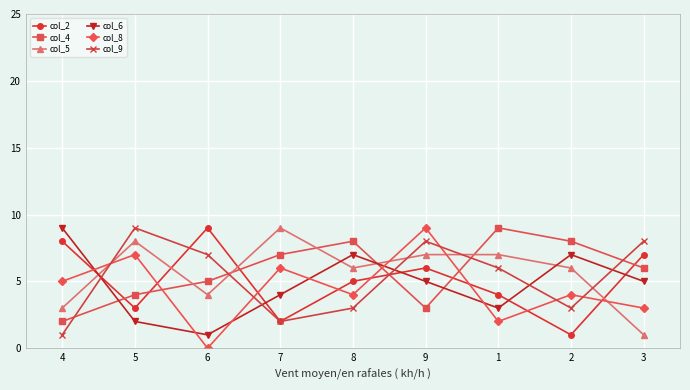

Which series has the largest range (max minus min)?

col_8